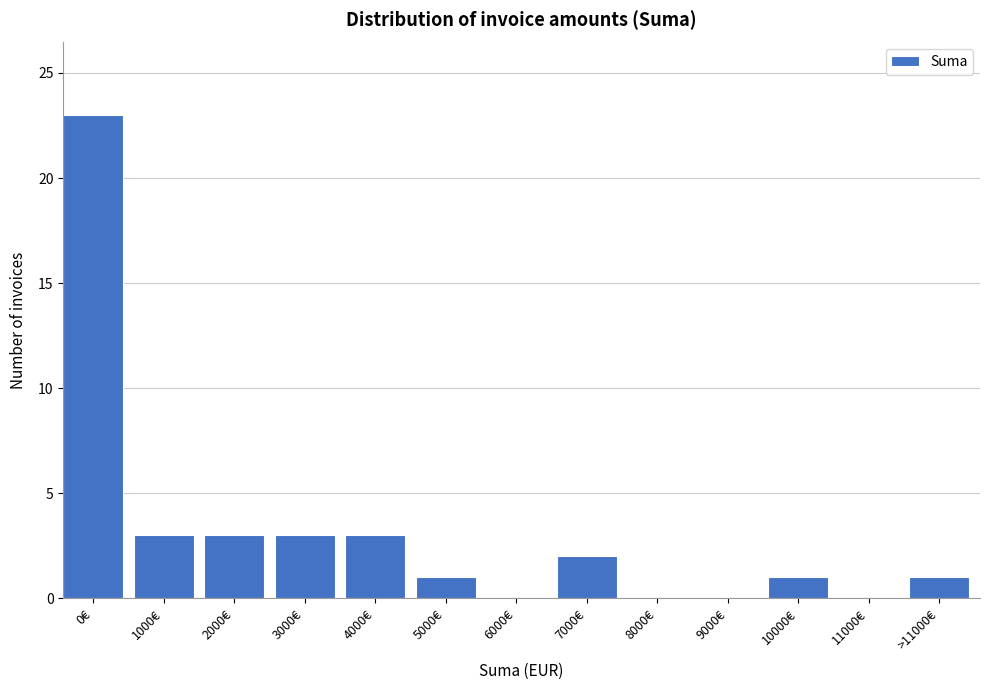

Reading left to right, extract all data points from this chart.

0€=23	1000€=3	2000€=3	3000€=3	4000€=3	5000€=1	6000€=0	7000€=2	8000€=0	9000€=0	10000€=1	11000€=0	>11000€=1